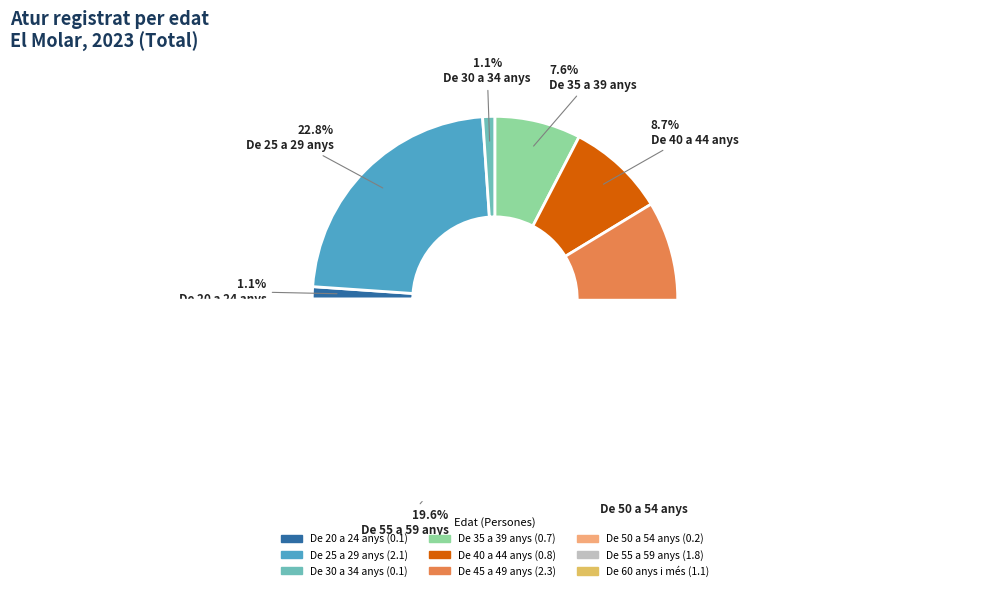

What is the total percentage of De 50 a 54 anys and De 35 a 39 anys?

9.8%